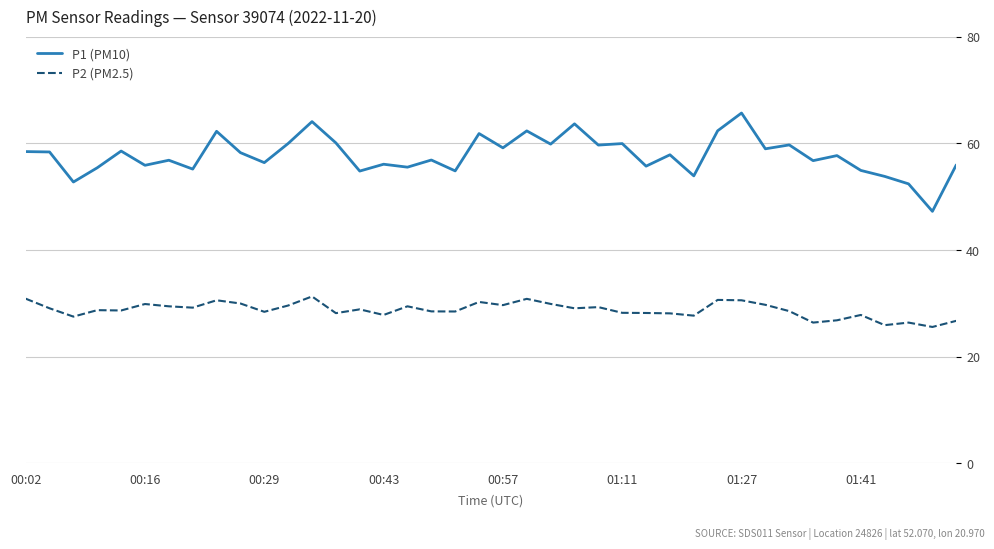

What are all the series names shown in the legend?

P1 (PM10), P2 (PM2.5)